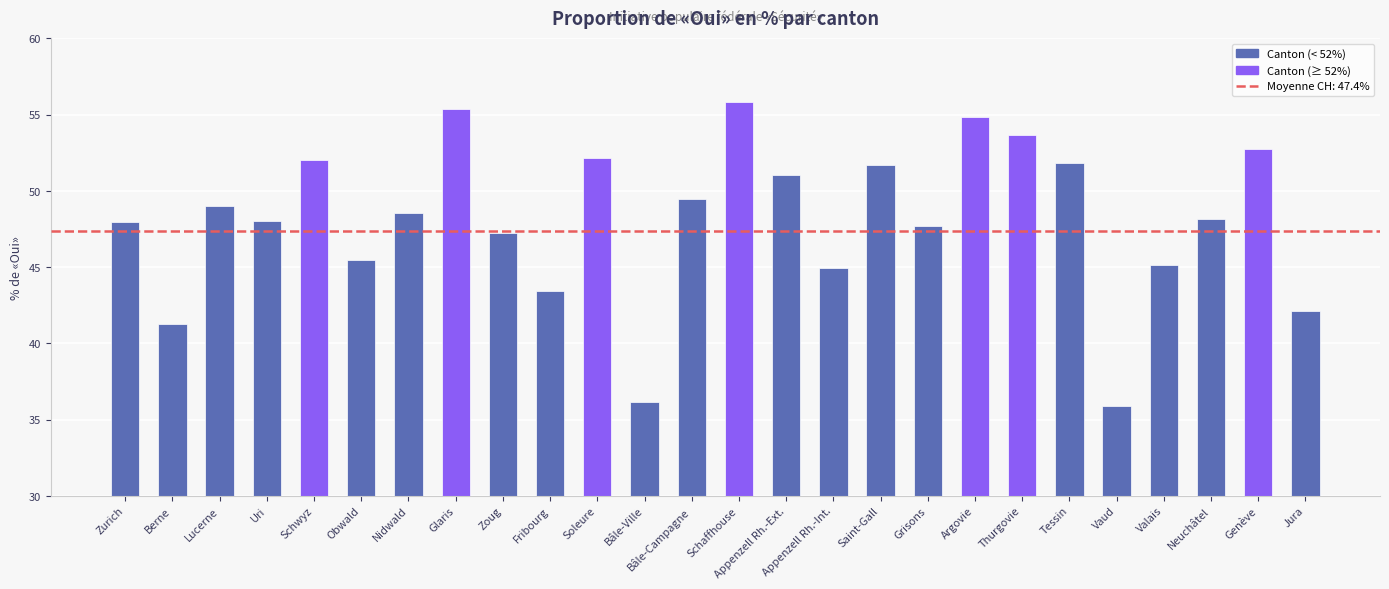

Does the chart contain any negative values?

No